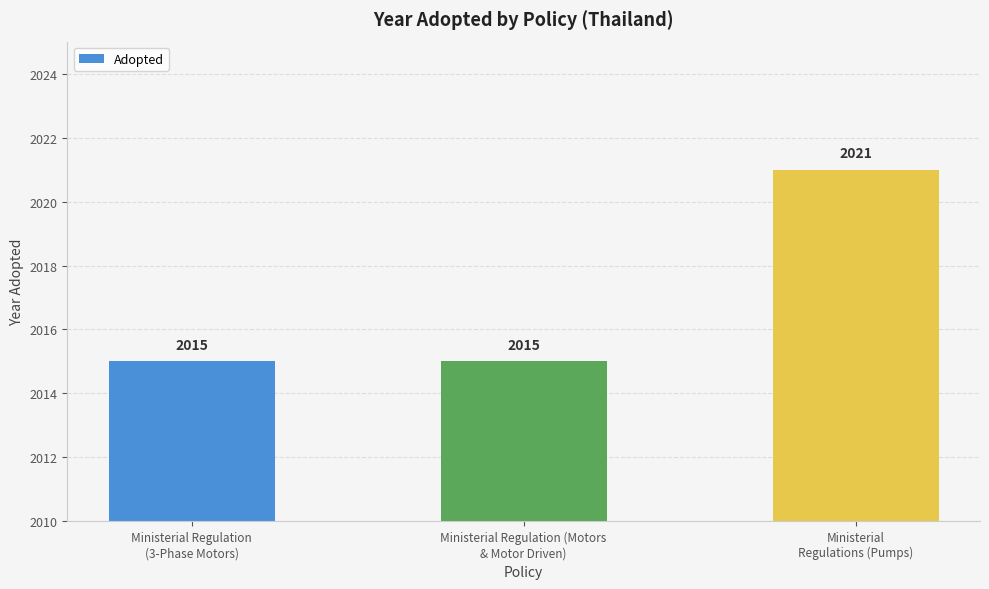

What is the difference between the maximum and minimum values?

6